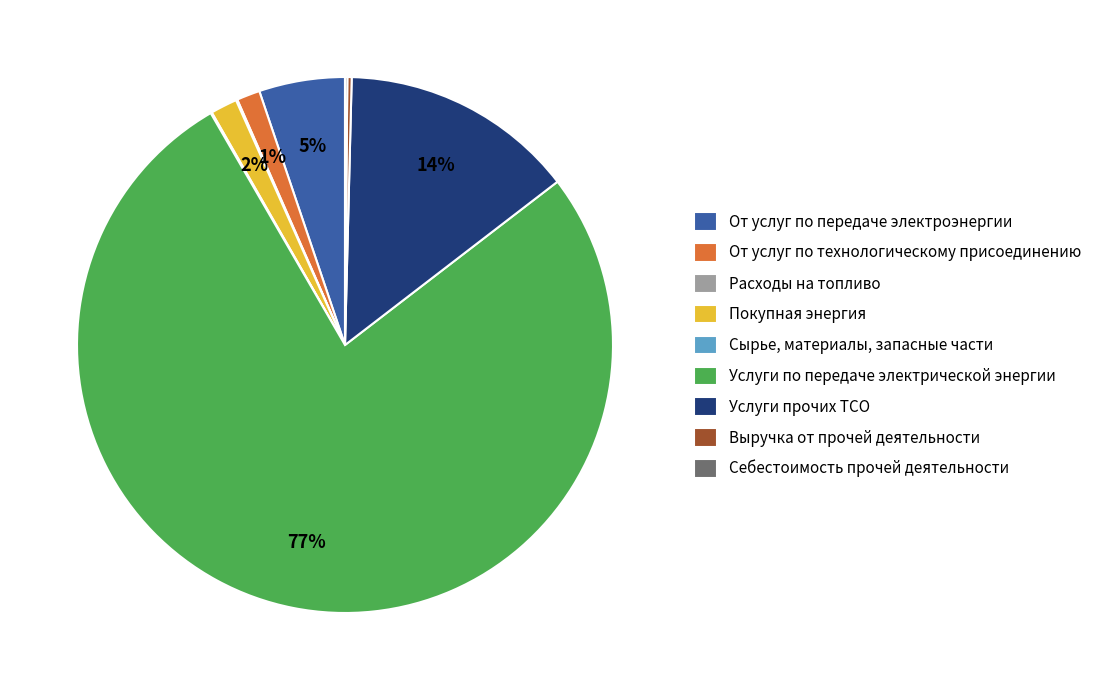

What percentage is the Покупная энергия slice, to the nearest percent?

2%